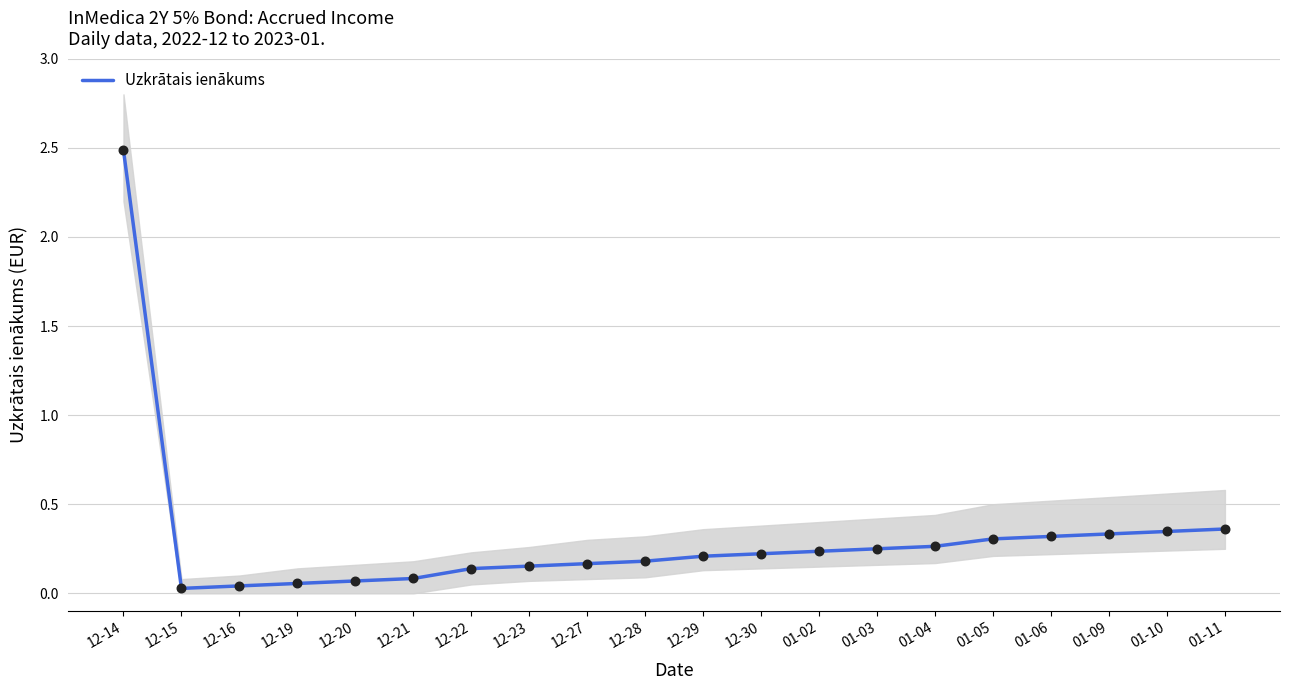

What is the change in value from 12-20 to 12-28?

+0.1